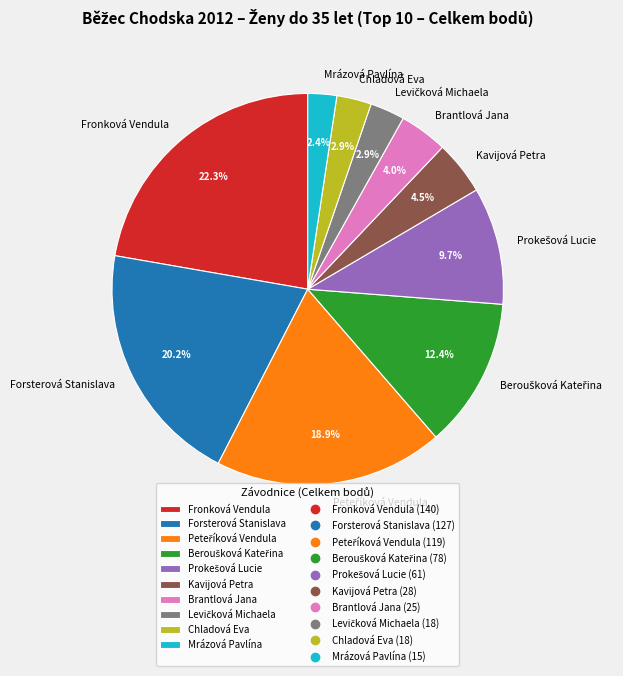

Which category has the biggest portion of the pie?

Fronková Vendula